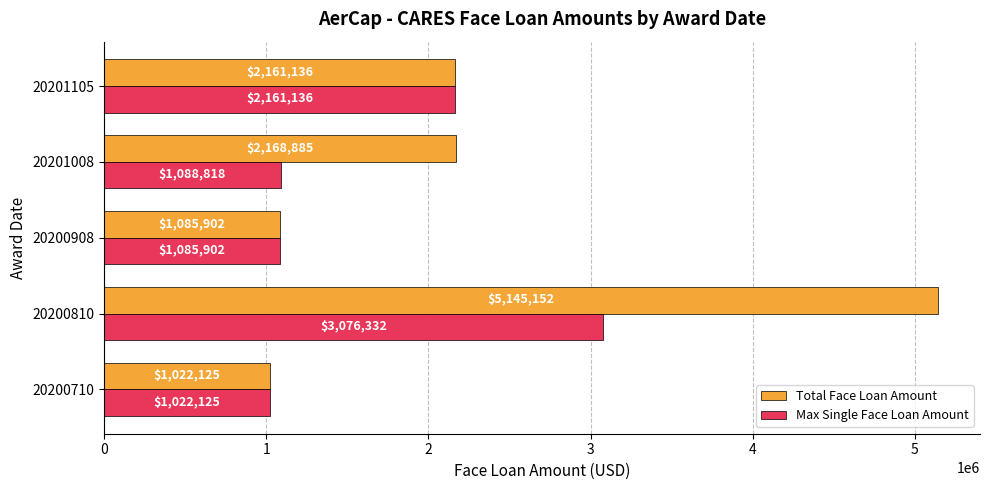

Where is Max Single Face Loan Amount nearest to the value 2049228?

20201105